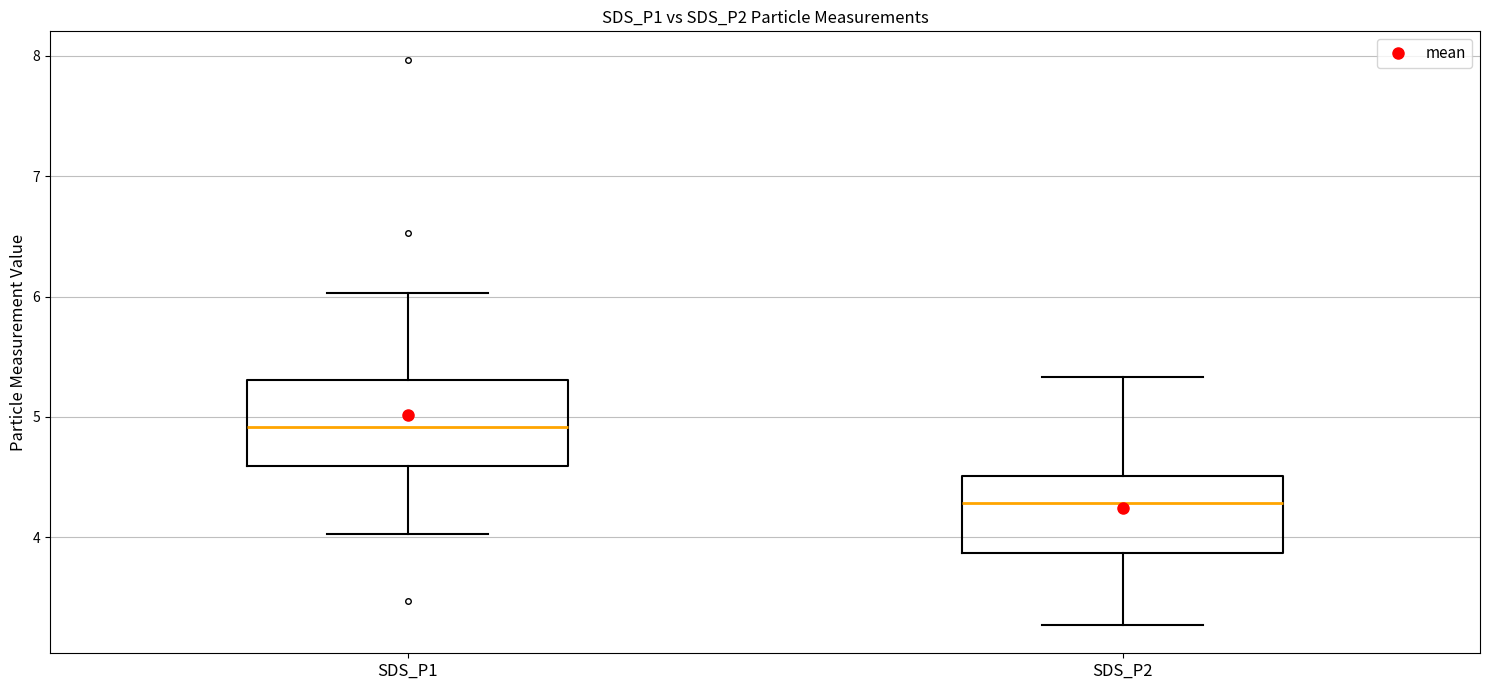

Reading left to right, transcribe this box plot: for each box, give where its median line is, the range the box spans, and where its two whiskers end, as read against the y-axis. The values are not printed on the chart, so give them approximately, as read against the axis.

SDS_P1: median 4.9, box 4.6 to 5.3, whiskers 4.0 to 6.0
SDS_P2: median 4.3, box 3.9 to 4.5, whiskers 3.3 to 5.3